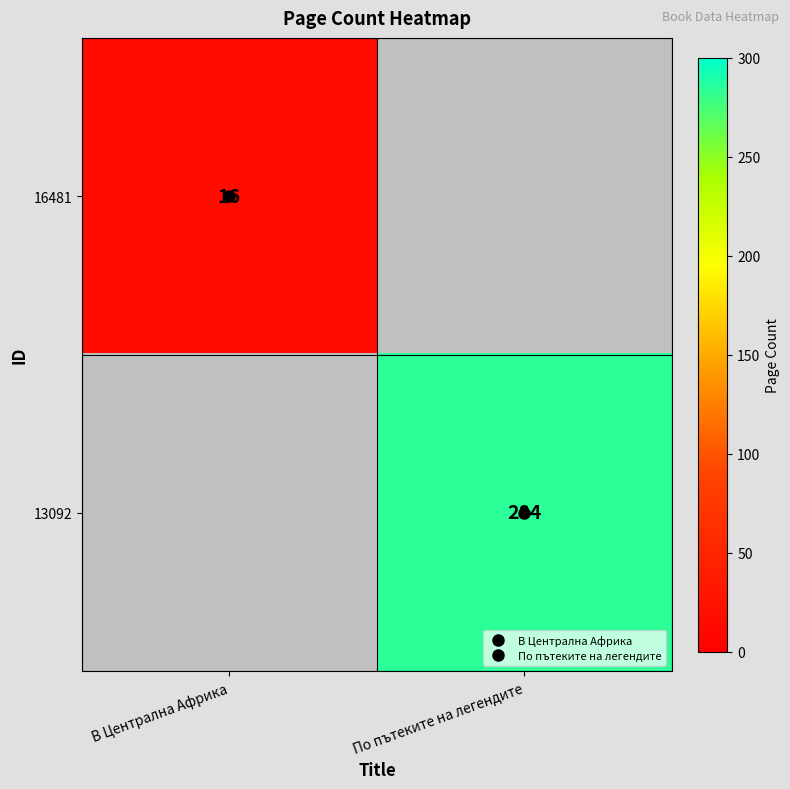

What is the difference between the maximum and minimum values in the 13092 series?

284